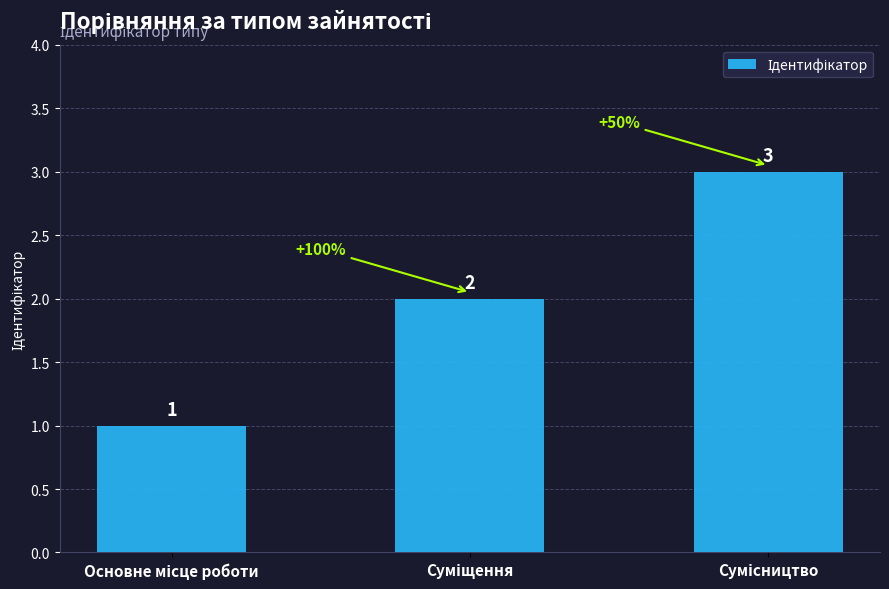

What is the value of the 2nd bar from the left?

2